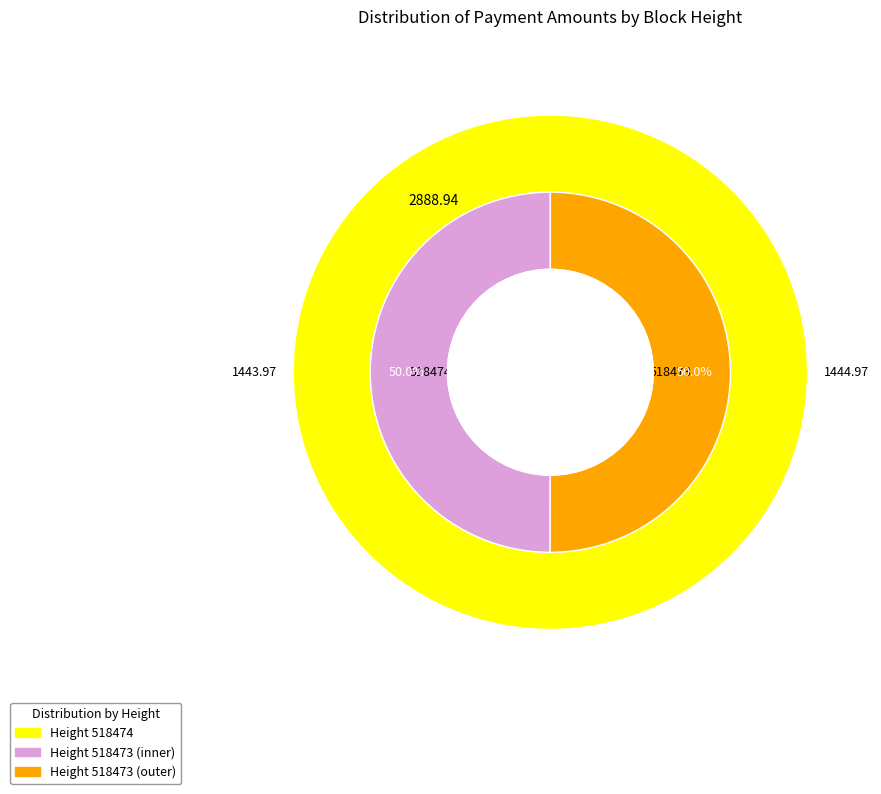

Rank the categories by value from highest to lowest.

518473, 518474